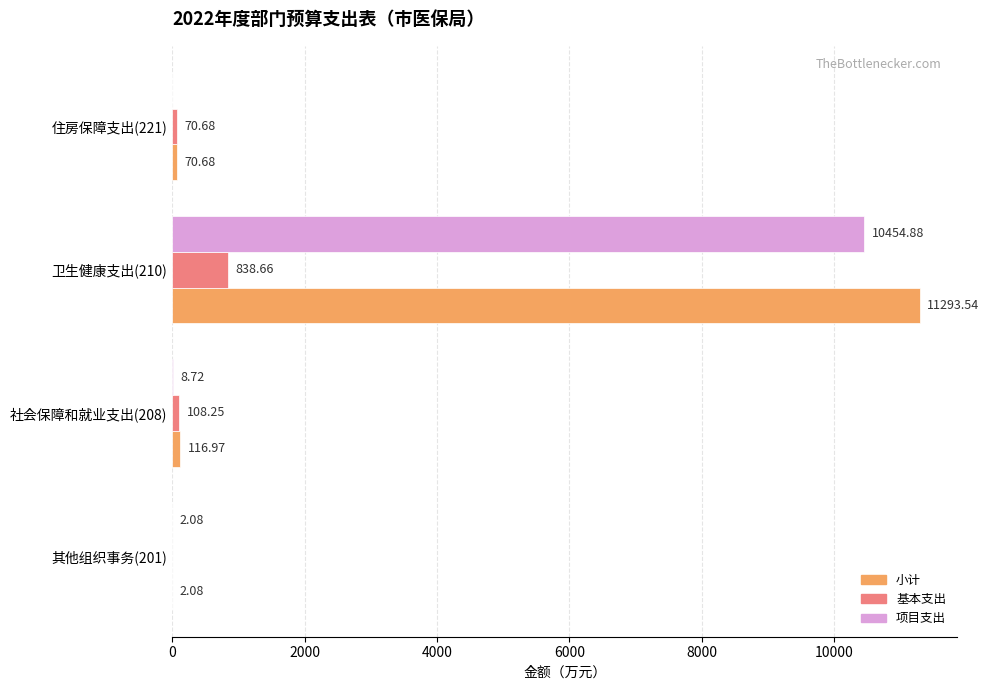

Which series changed the most between 其他组织事务(201) and 卫生健康支出(210)?

小计